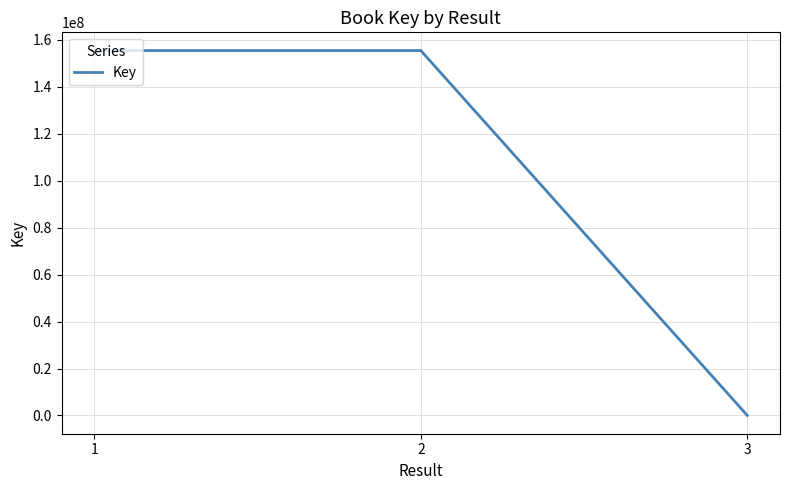

The value at 2 is 77361908. True or false?

False